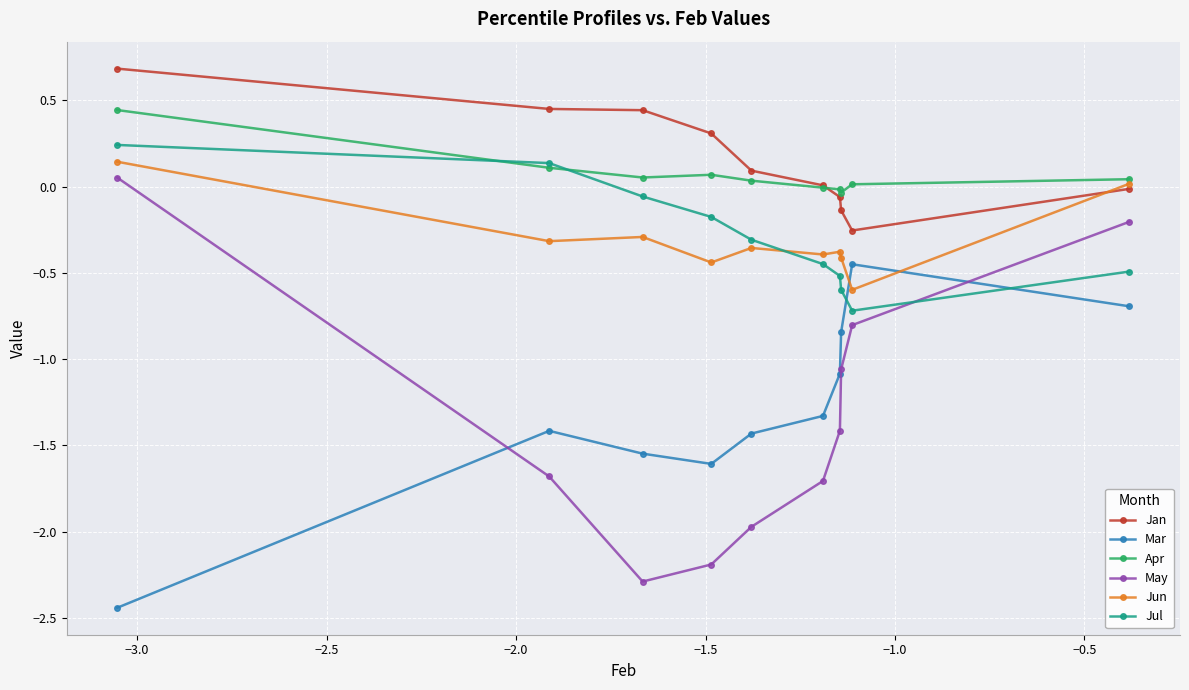

In Mar, how many points are higher than both neighbors (excluding endpoints)?

2